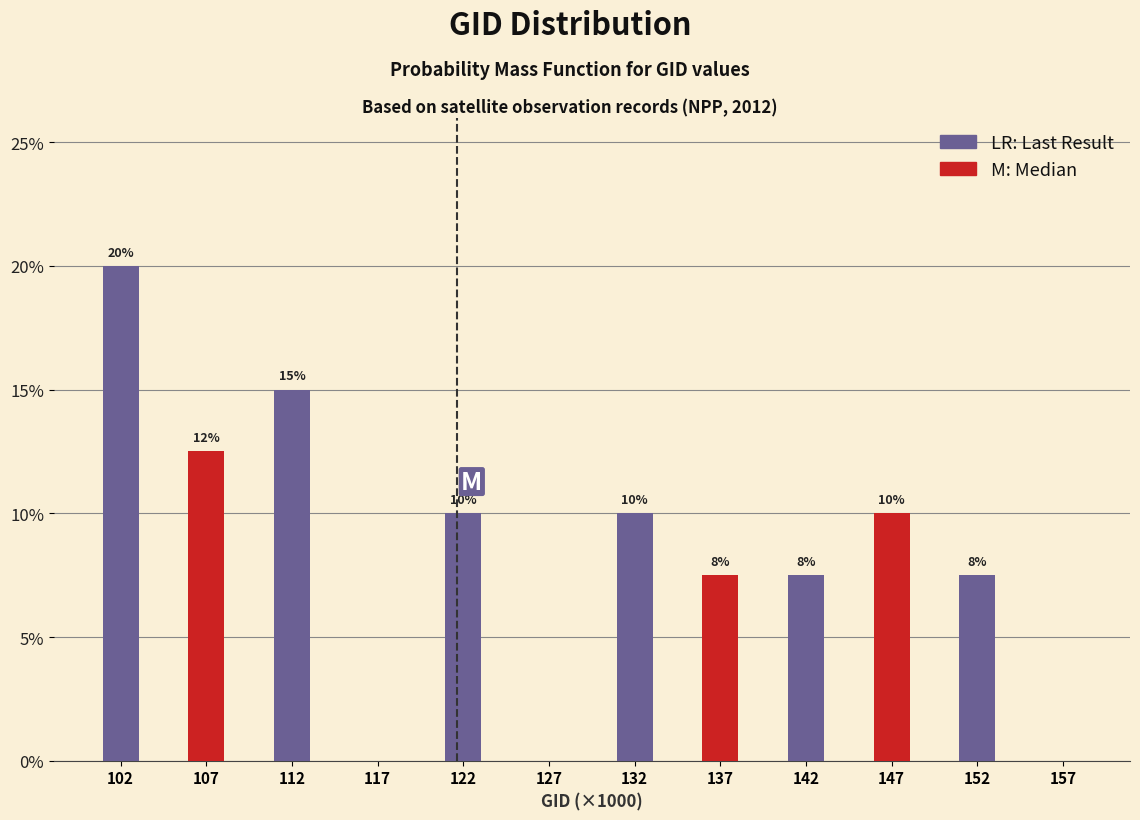

What is the total value across all series at 122?

10.0